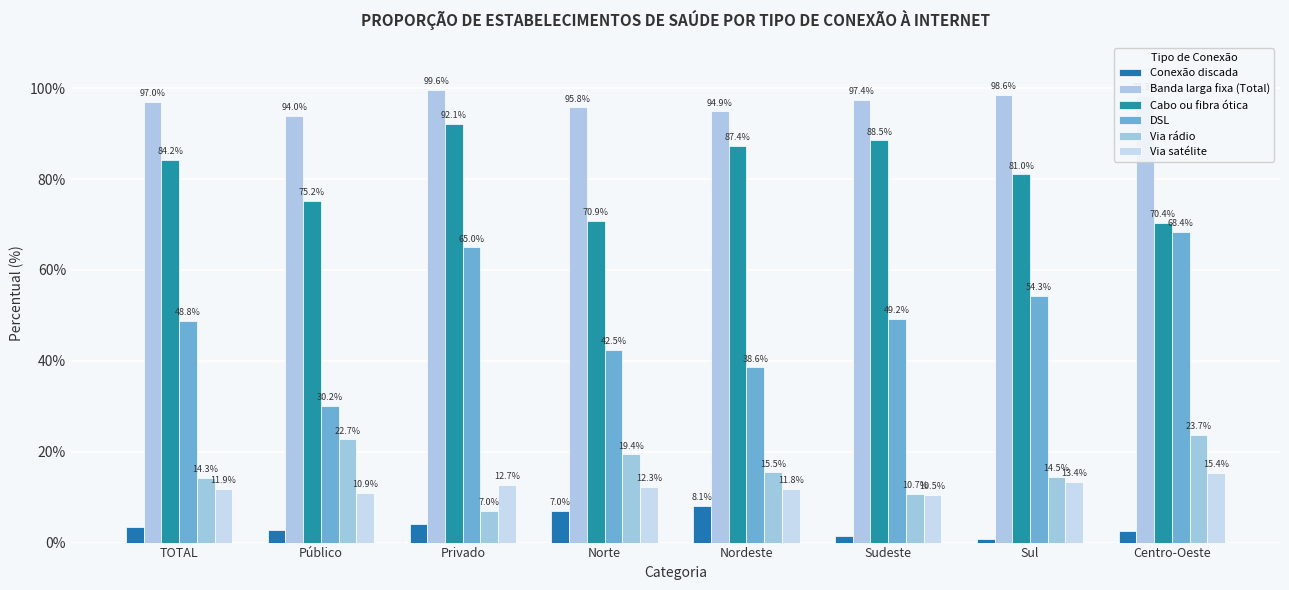

At how many categories does at least one series exceed 72?

8